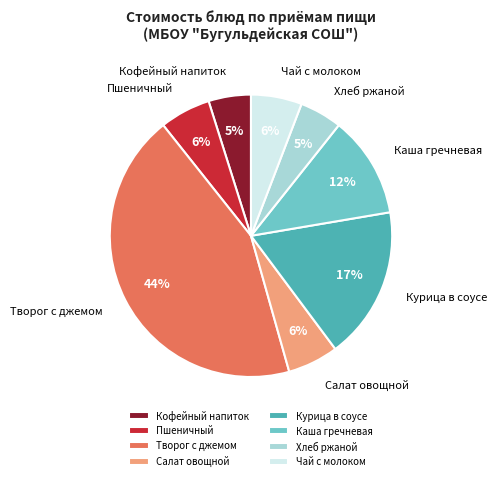

True or false: Салат овощной accounts for 6% of the total.

True